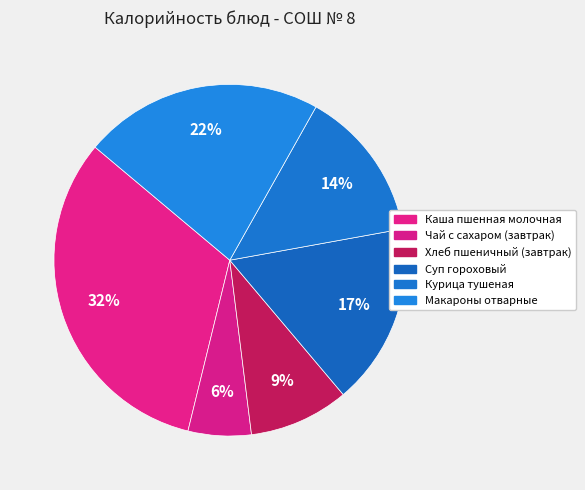

To the nearest percent, what percentage of the pie is Каша пшенная молочная?

32%